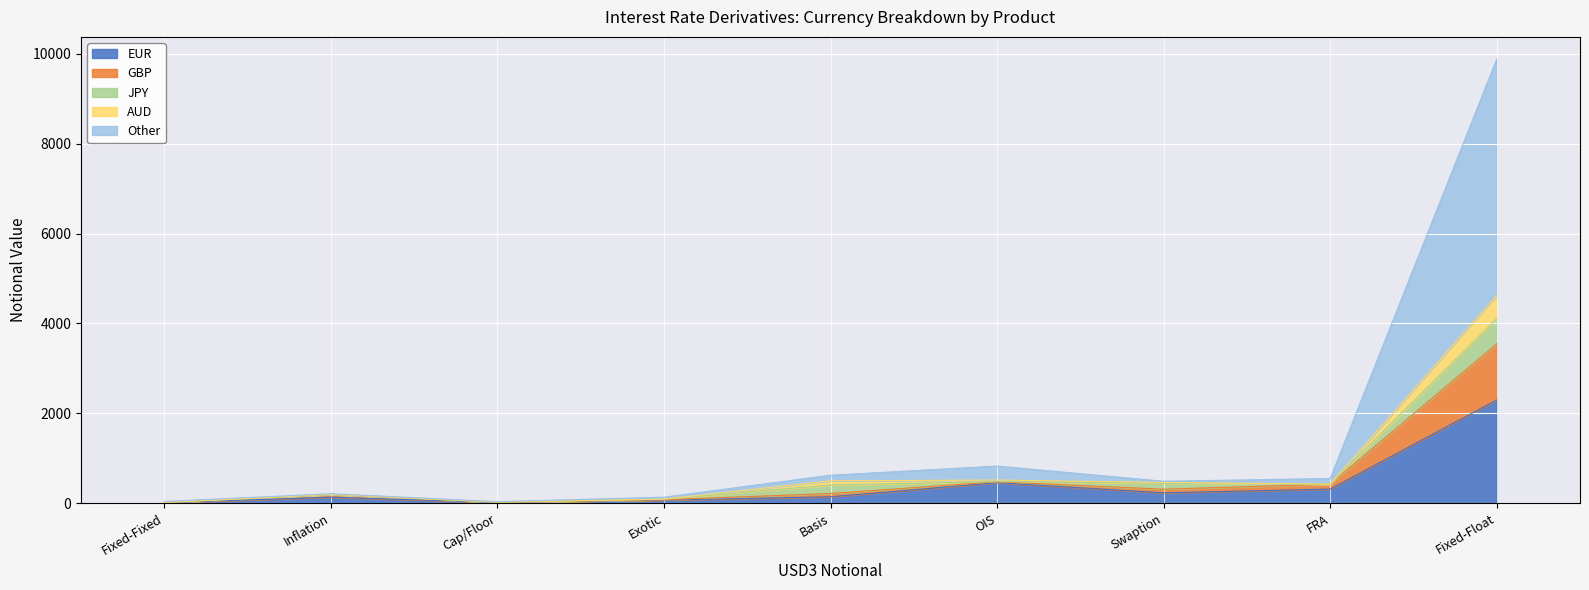

At which category does EUR reach its first local valley?

Cap/Floor